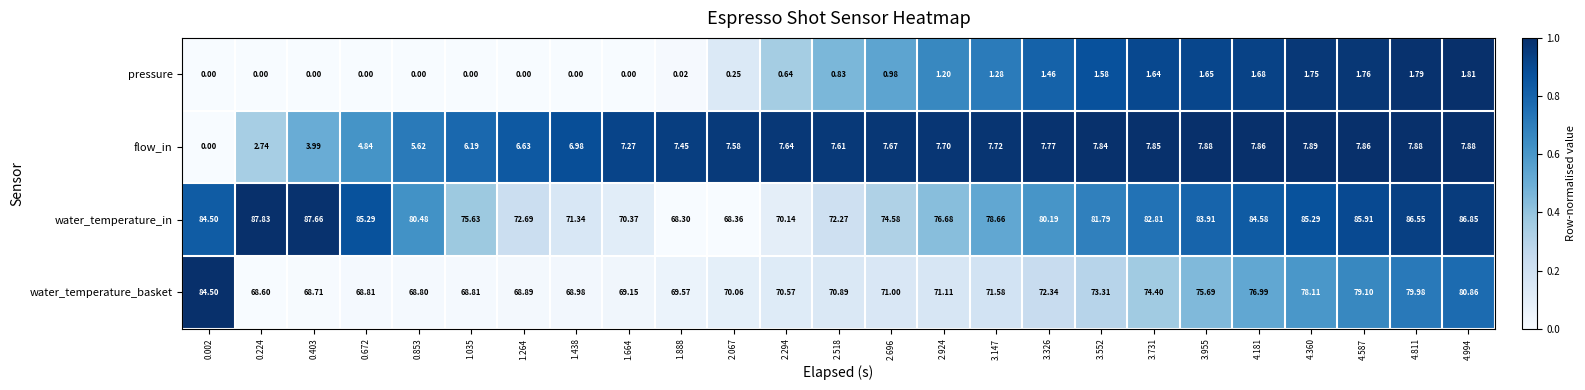

Which category has the highest value across all series?

0.224